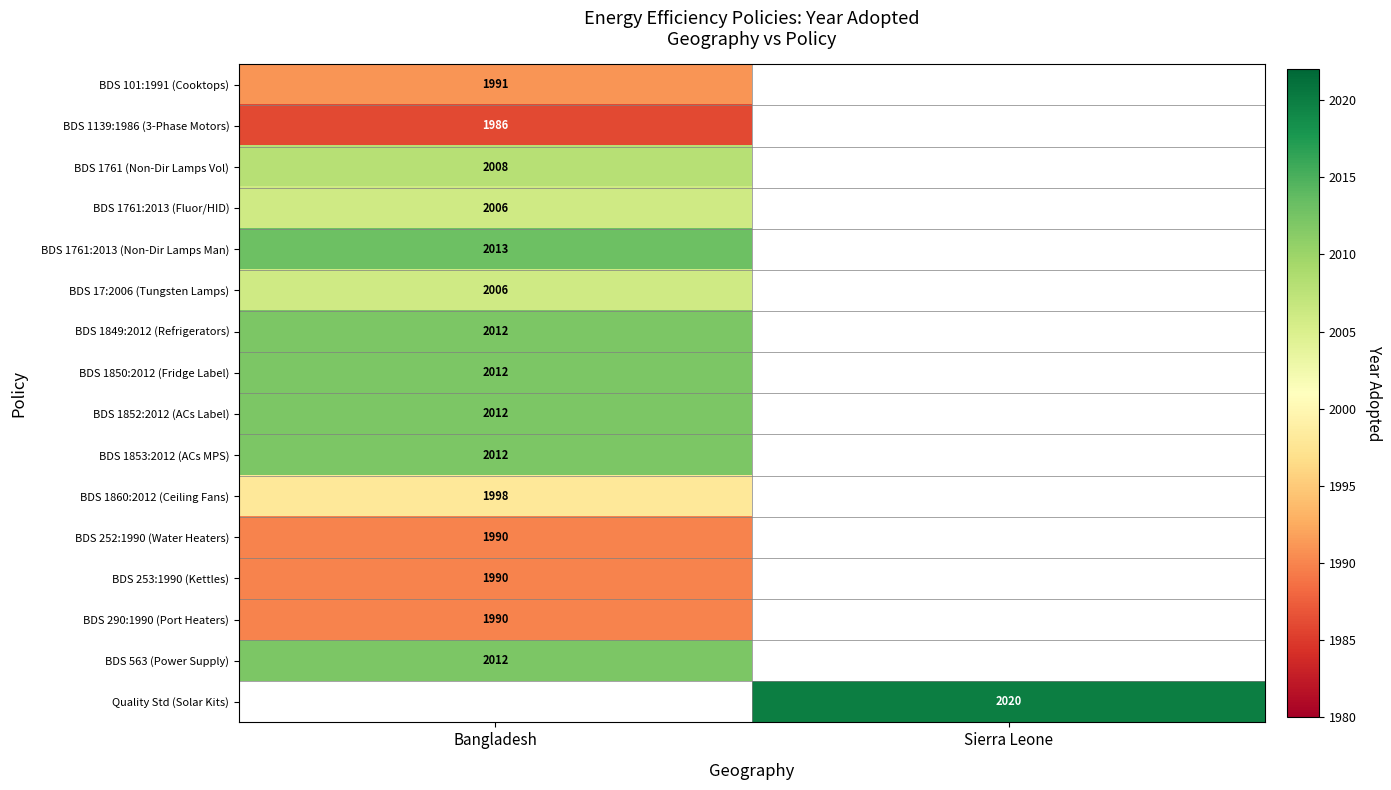

At how many categories does at least one series exceed 2006?

2